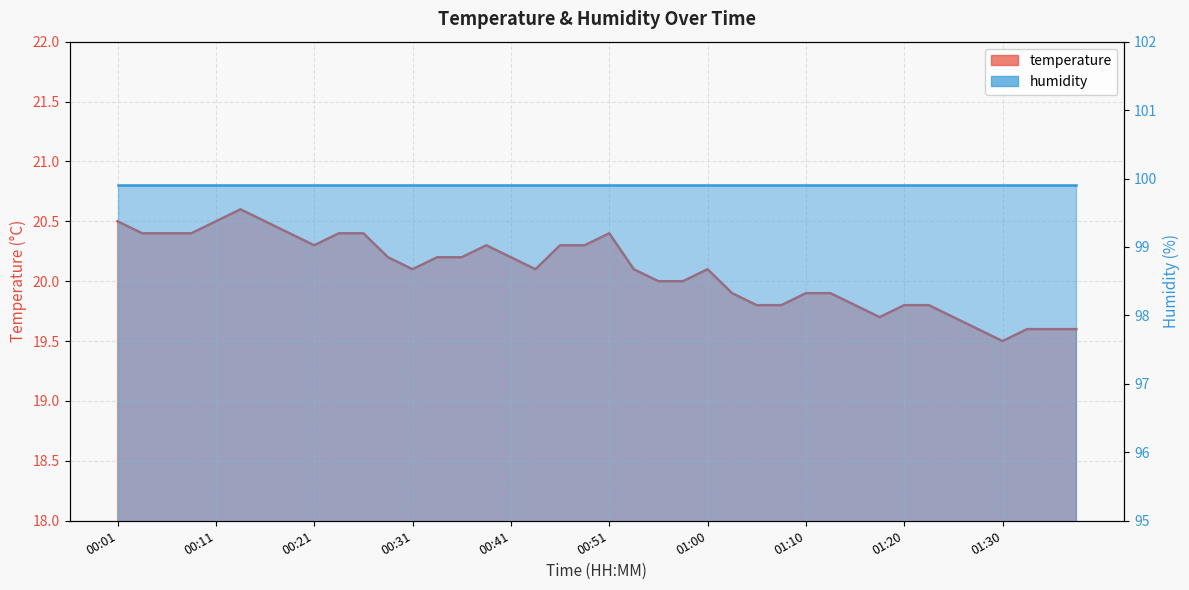

At which category does the data reach its first local peak?

00:14